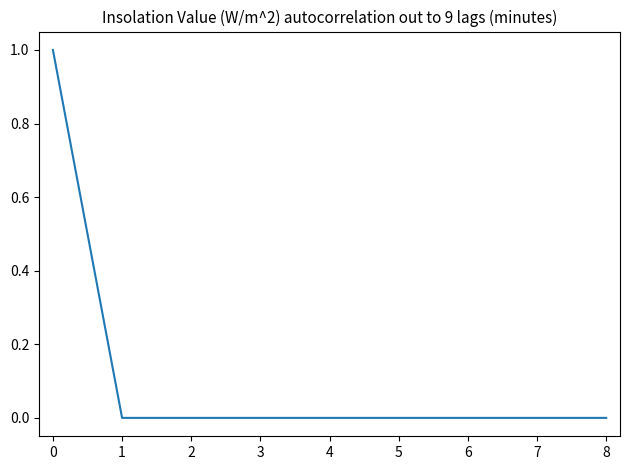

Reading left to right, list all the values displayed in this chart.

1	0	0	0	0	0	0	0	0